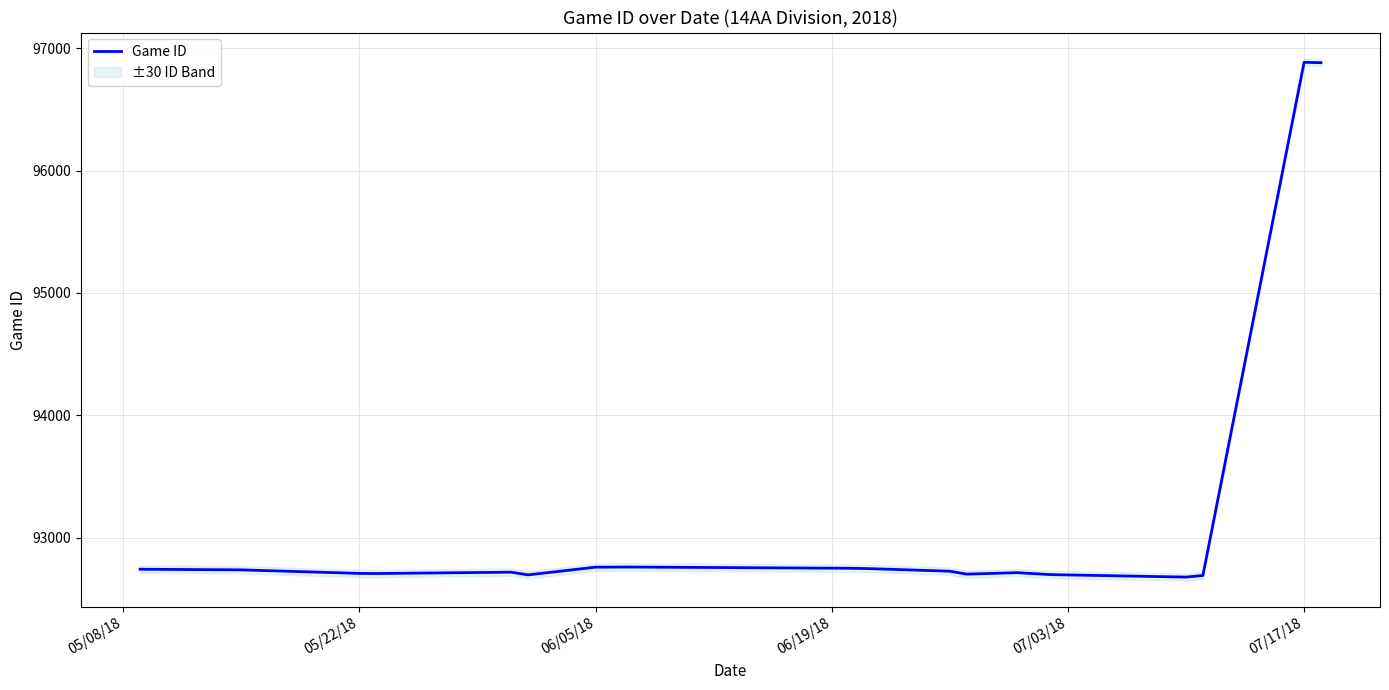

What is the sum of all values?

1677285